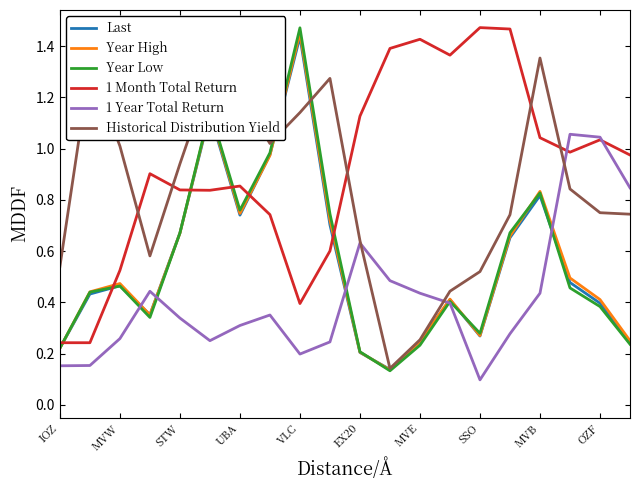

Which series has the largest total across all categories?

1 Month Total Return